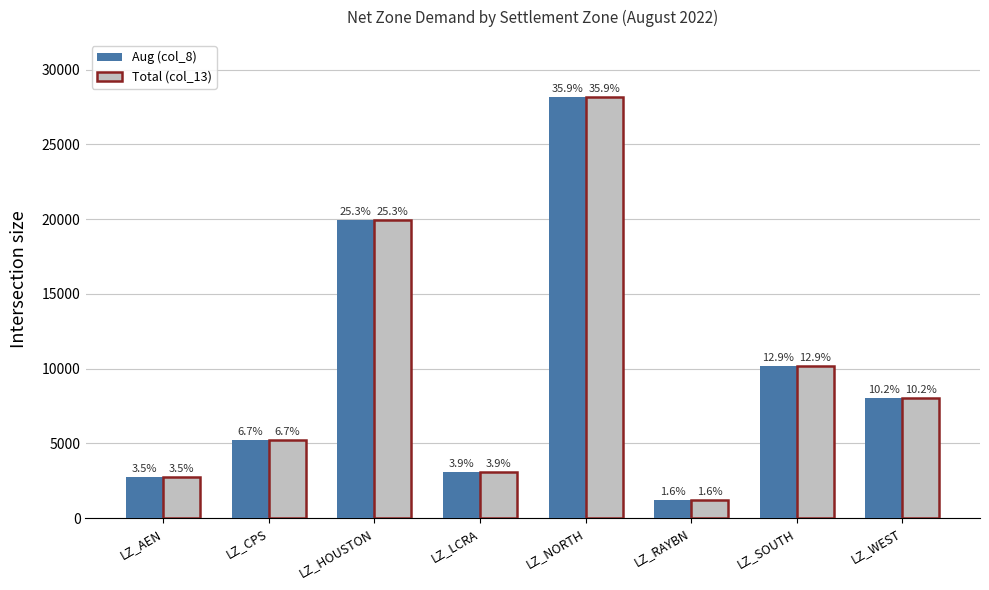

How many bars are there in total?

16